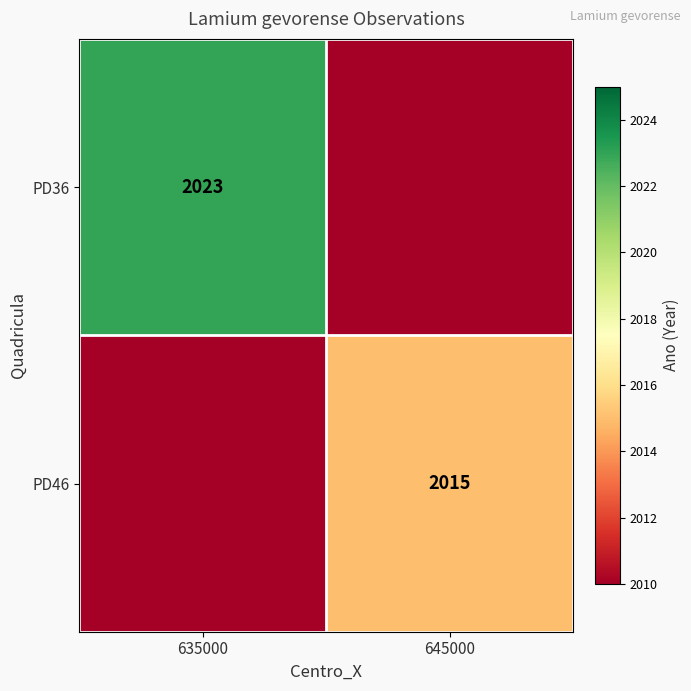

Is it true that PD36 equals 2023 at 635000?

True